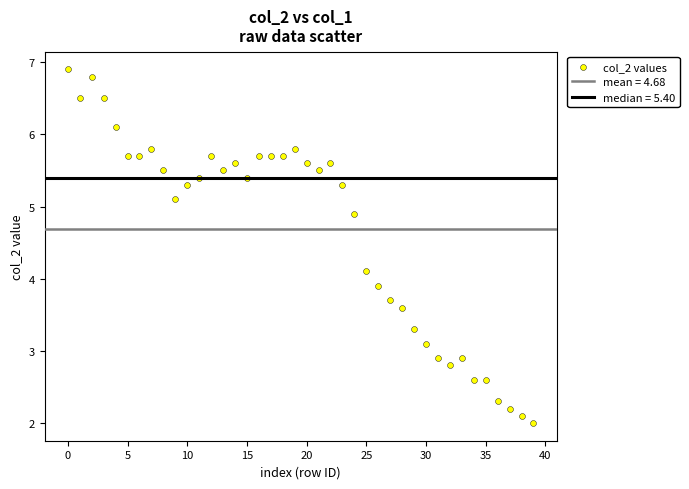

What is the range of Y values (max minus min)?

4.9